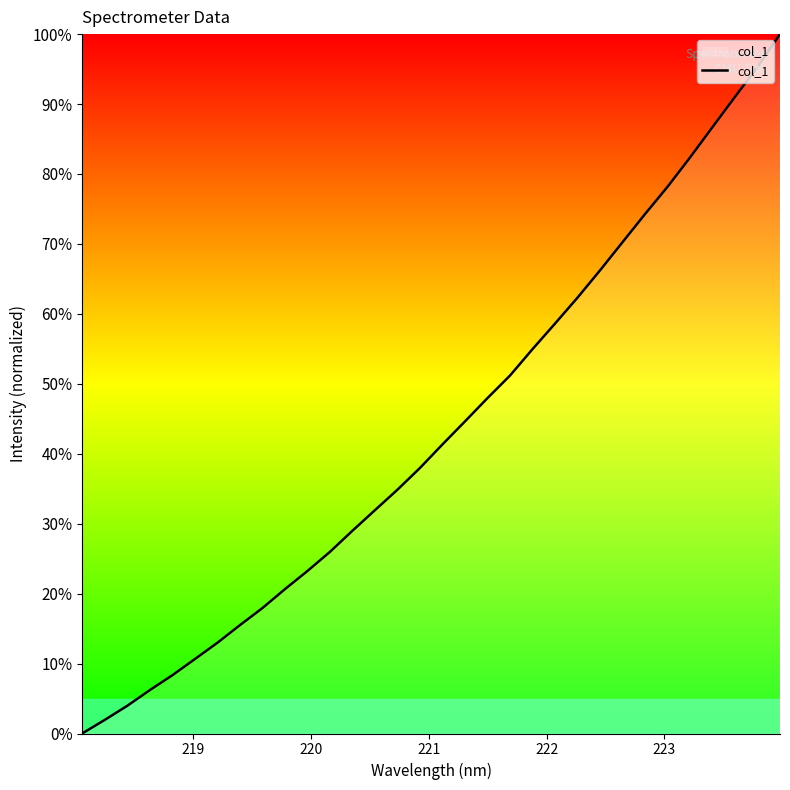

What is the greatest value displayed?

100.0